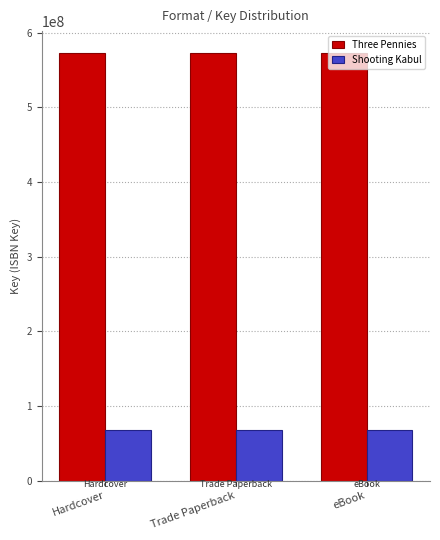

Reading right to left, extract all data points from this chart.

Three Pennies: 573358033	573358033	573358033
Shooting Kabul: 67342002	67342002	67342002